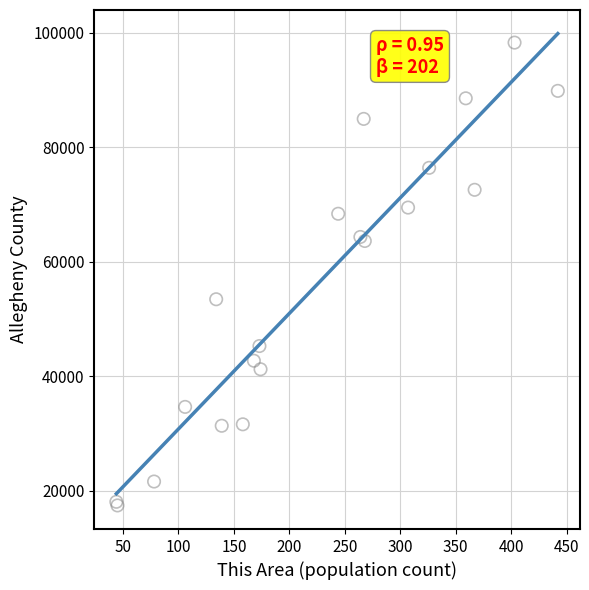

What Y value in the scatter plot is closest to 57866?

53459